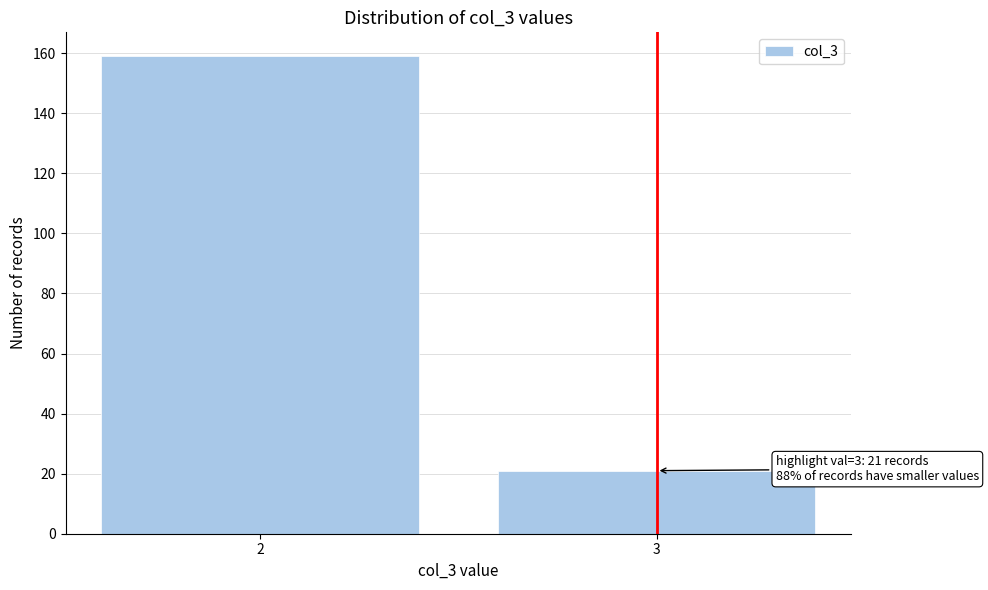

Reading left to right, list all the values displayed in this chart.

2=159	3=21